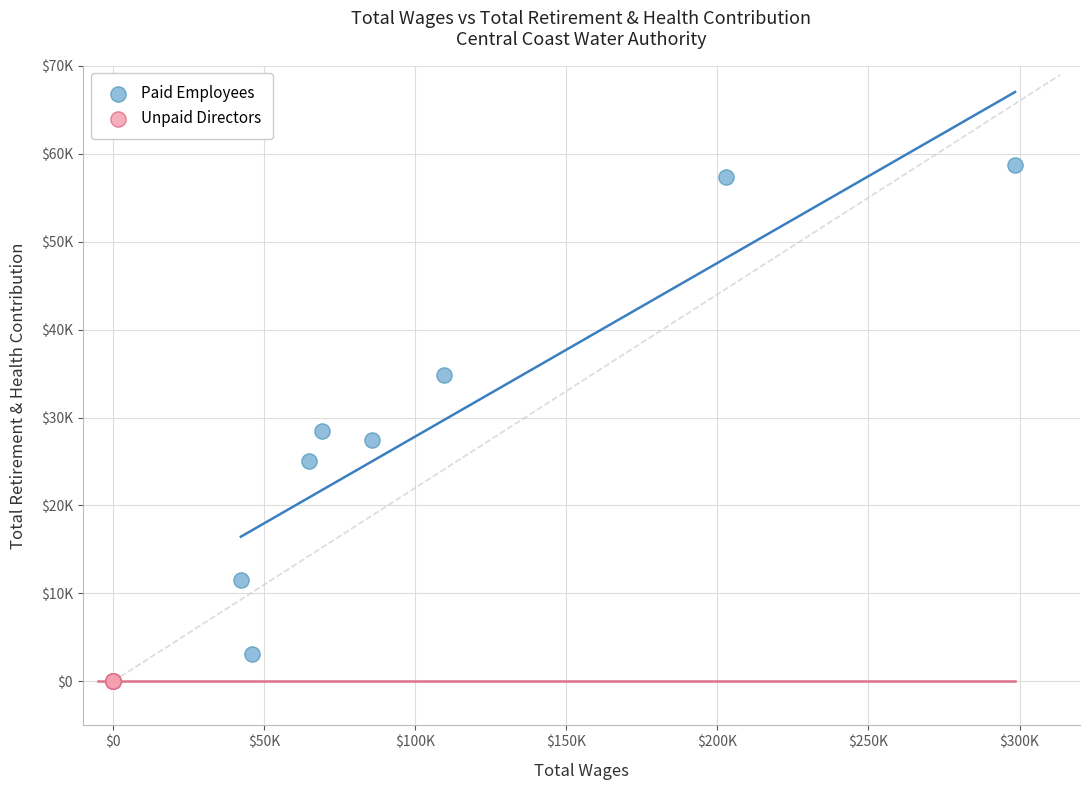

Which series contains the highest Y value?

Paid Employees